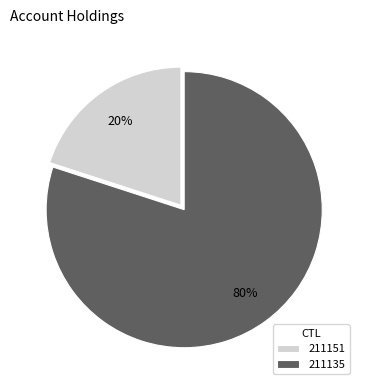

The 211151 slice represents 26% of the pie. True or false?

False